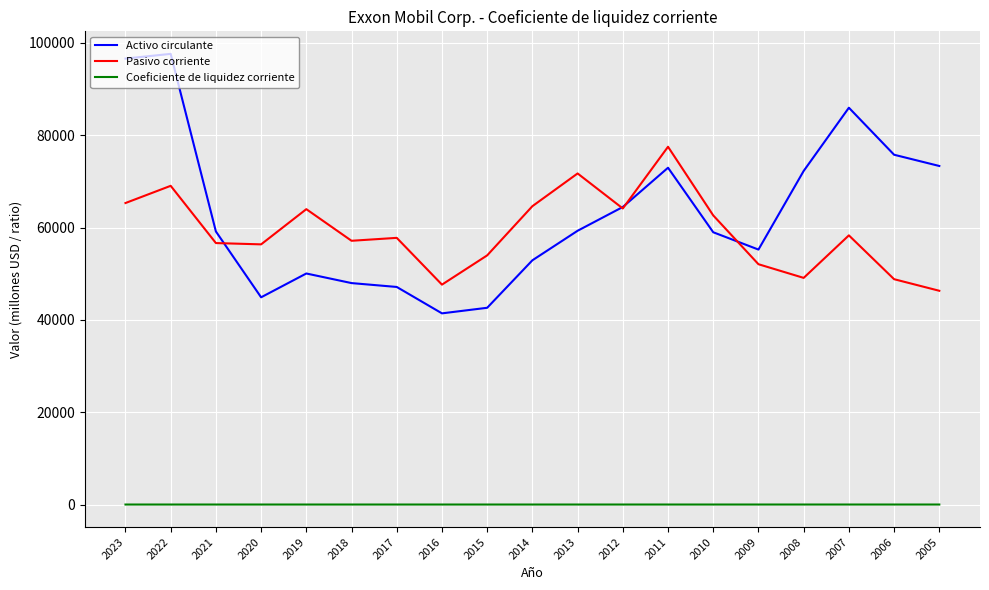

True or false: Activo circulante and Coeficiente de liquidez corriente cross at least once.

False